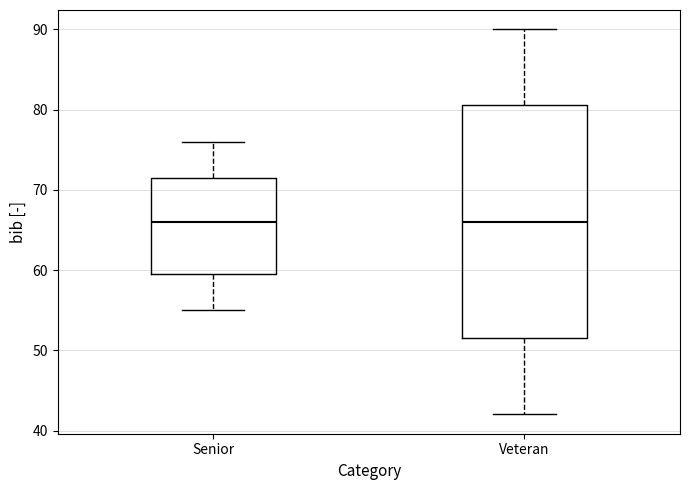

Which box is the tallest, from its lower edge to its upper edge?

Veteran